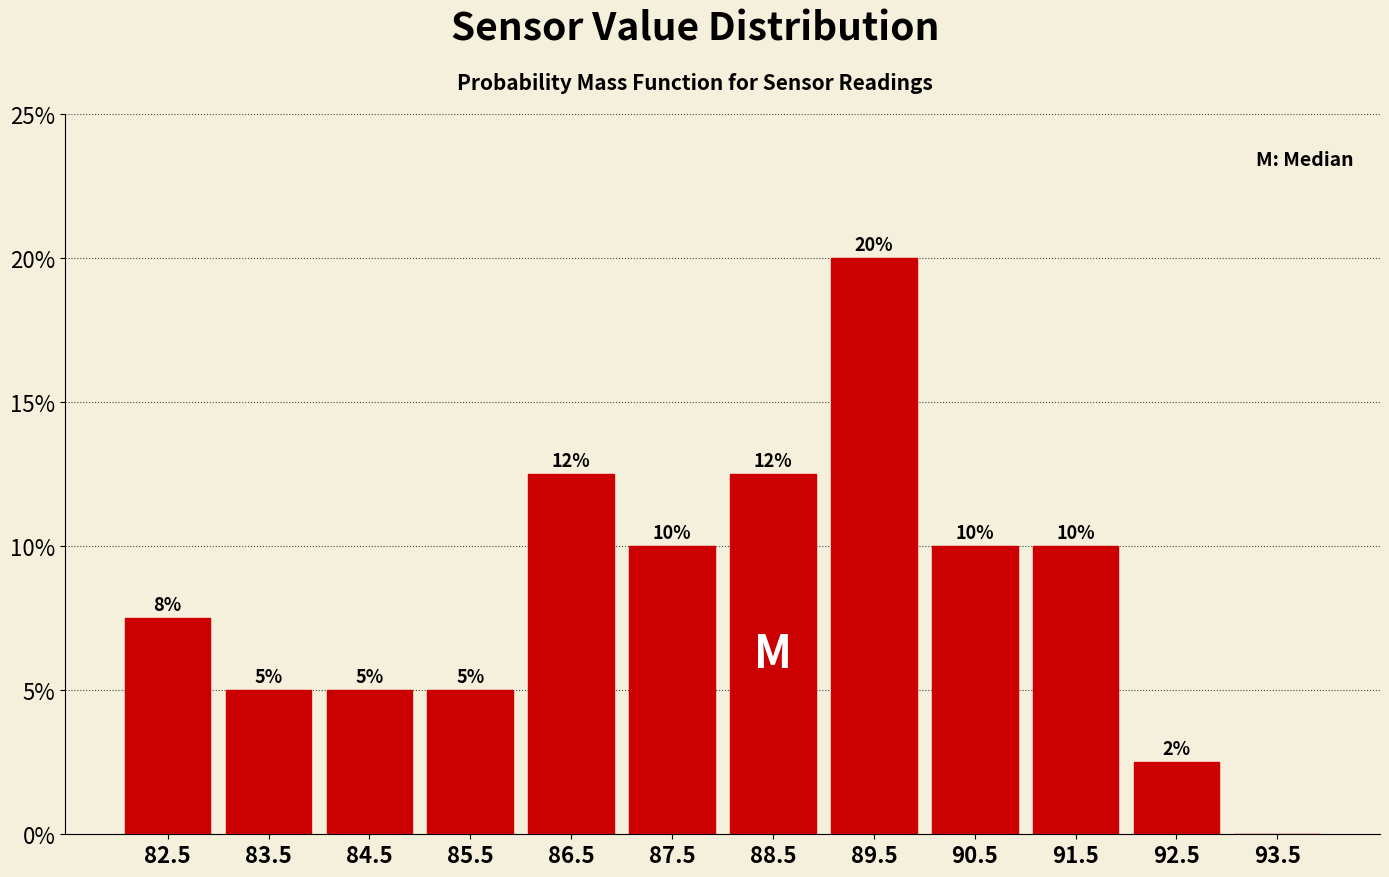

Over which range of the x-axis is the bar tallest?

89 to 90